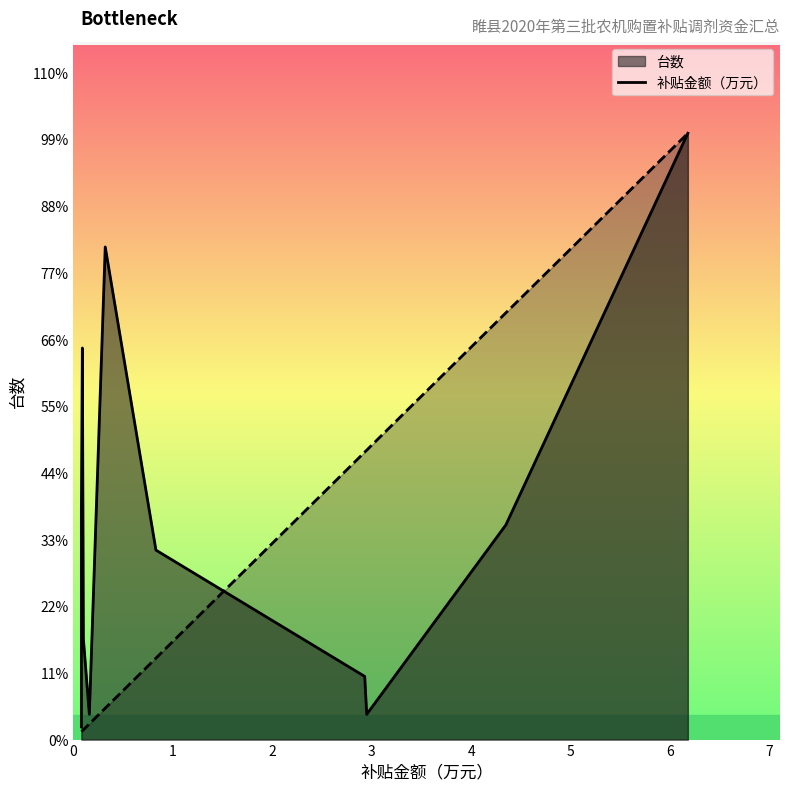

How many lines are shown in the chart?

2